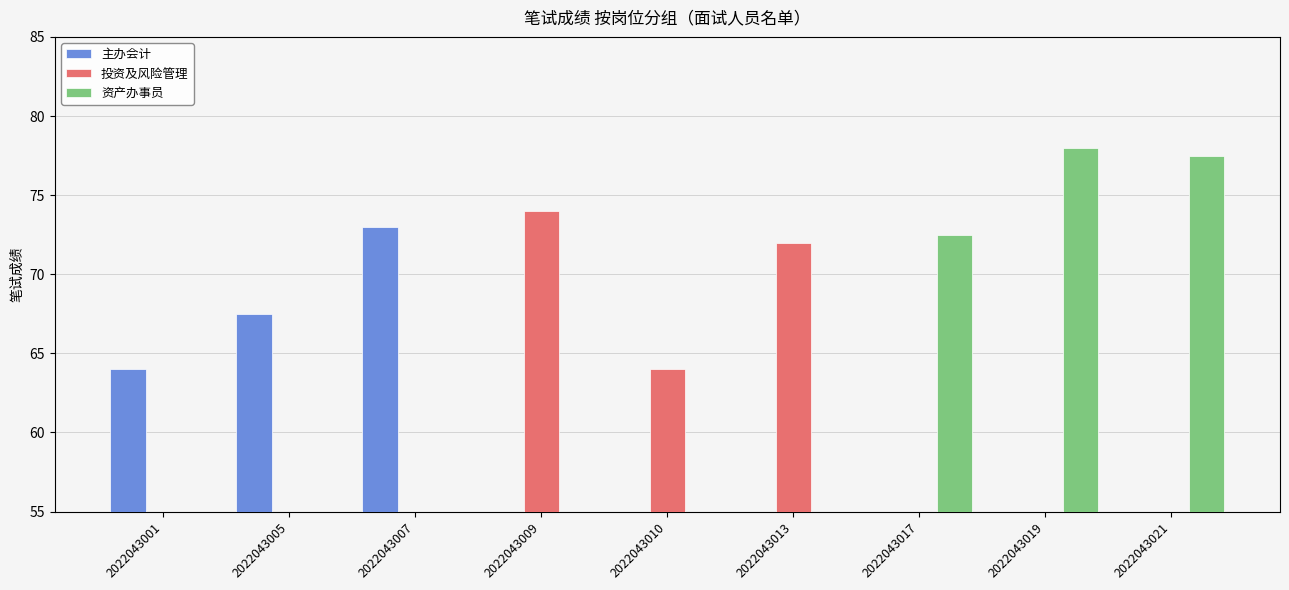

The 资产办事员 series shows 52.3 at 2022043021. True or false?

False